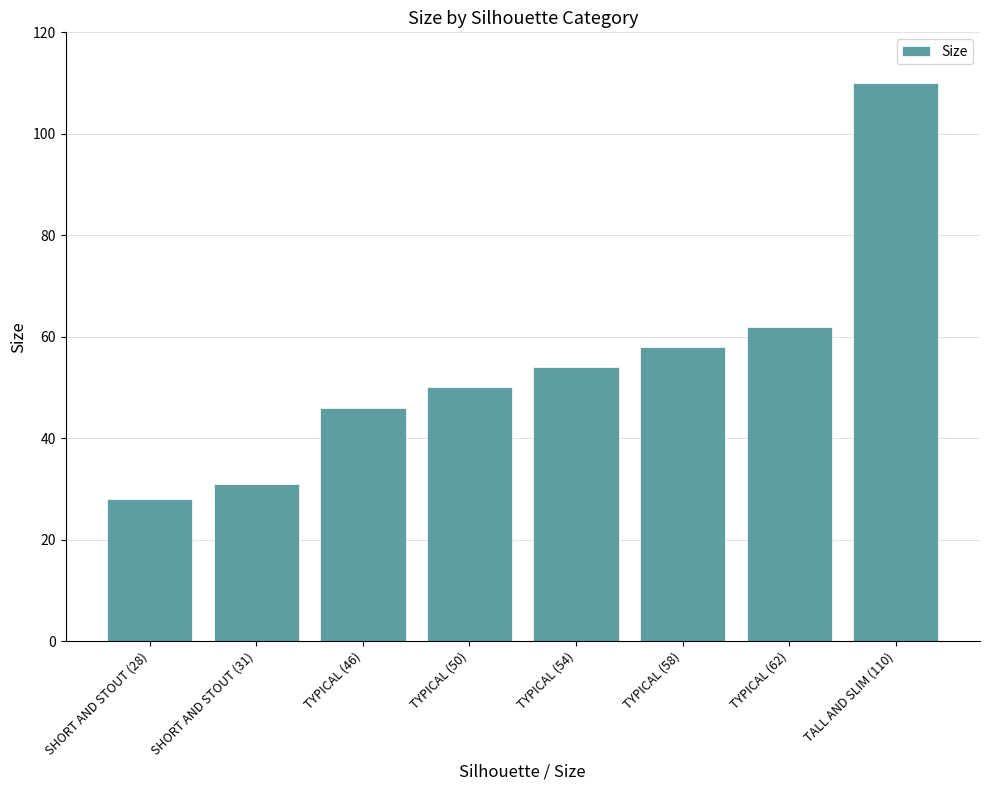

Which label corresponds to the largest value in the chart?

TALL AND SLIM (110)